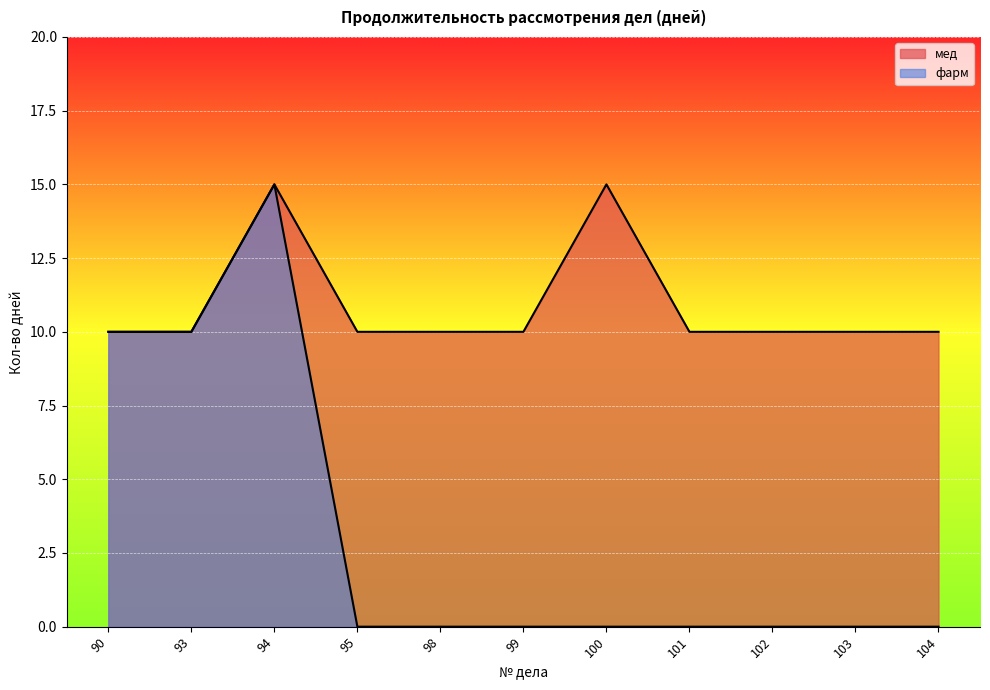

What is the spread (max minus min) of values at 103?

10